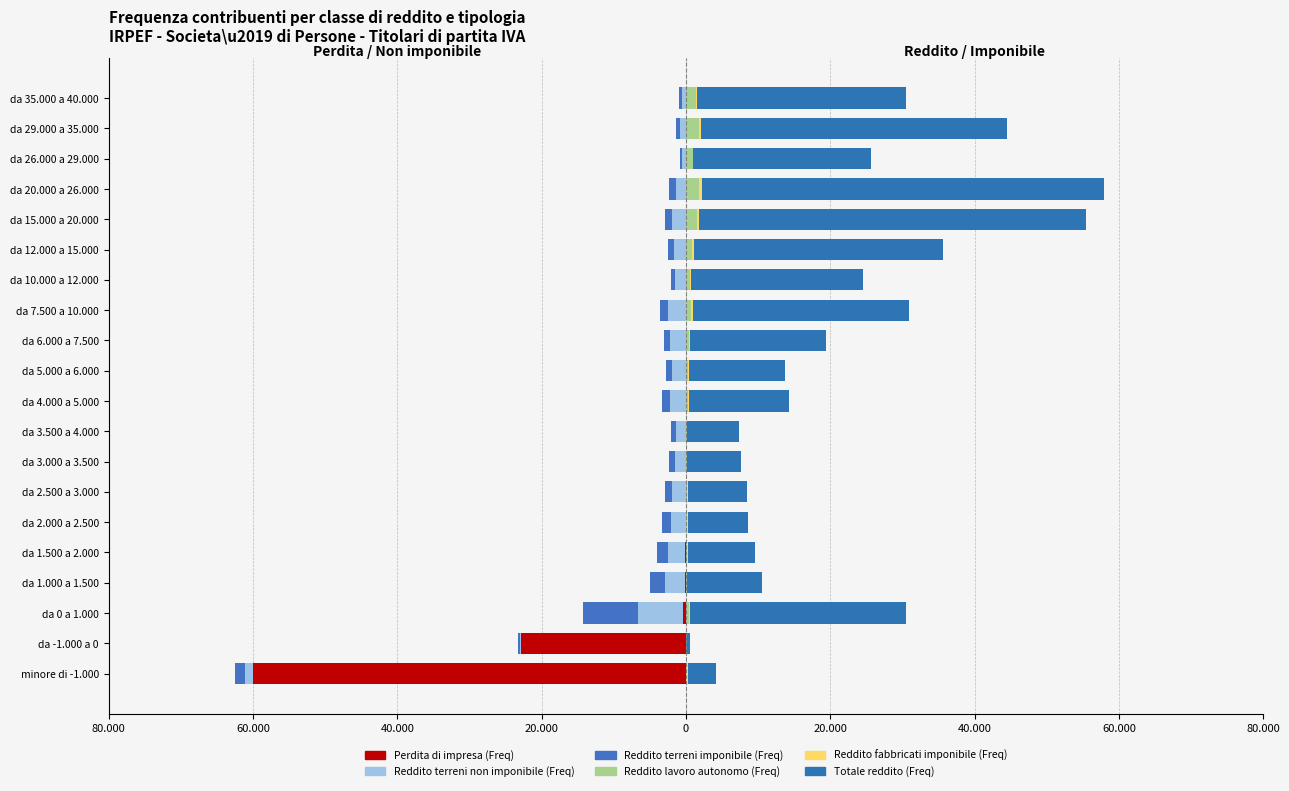

Between da 2.500 a 3.000 and da 12.000 a 15.000, which series saw the biggest shift?

Totale reddito (Freq)